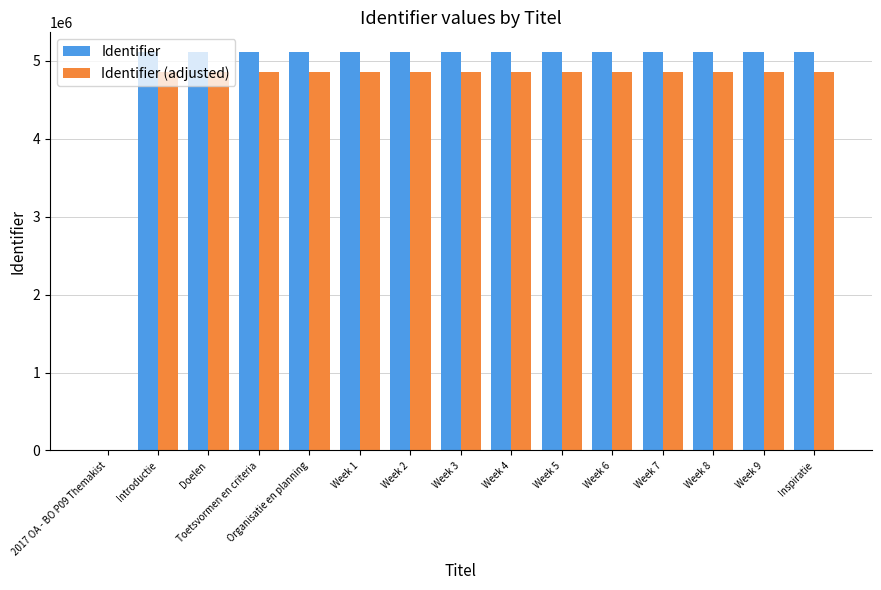

How many distinct data groups are displayed?

2